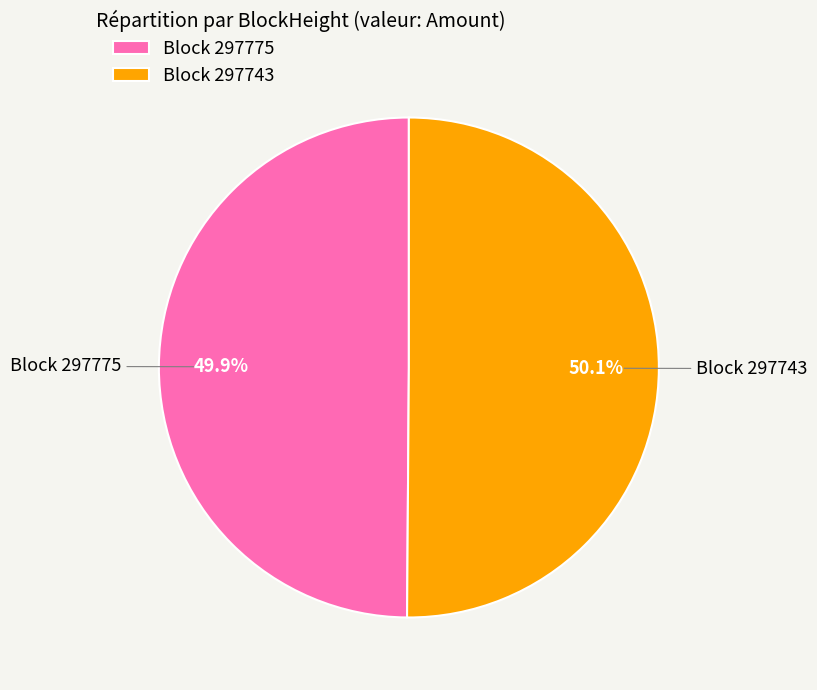

What is the ratio of the value at Block 297775 to the value at Block 297743?

1.0